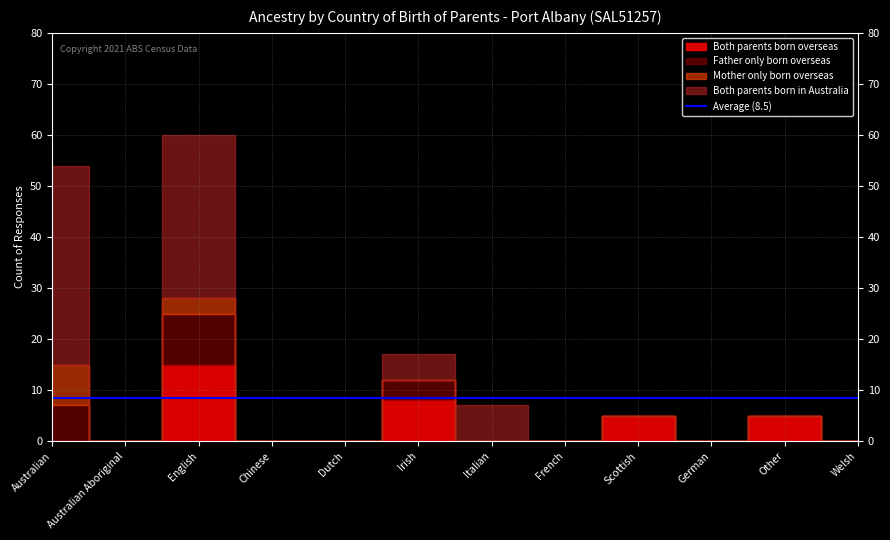

What value does the Both parents born overseas series have at English, to the nearest 5?

15